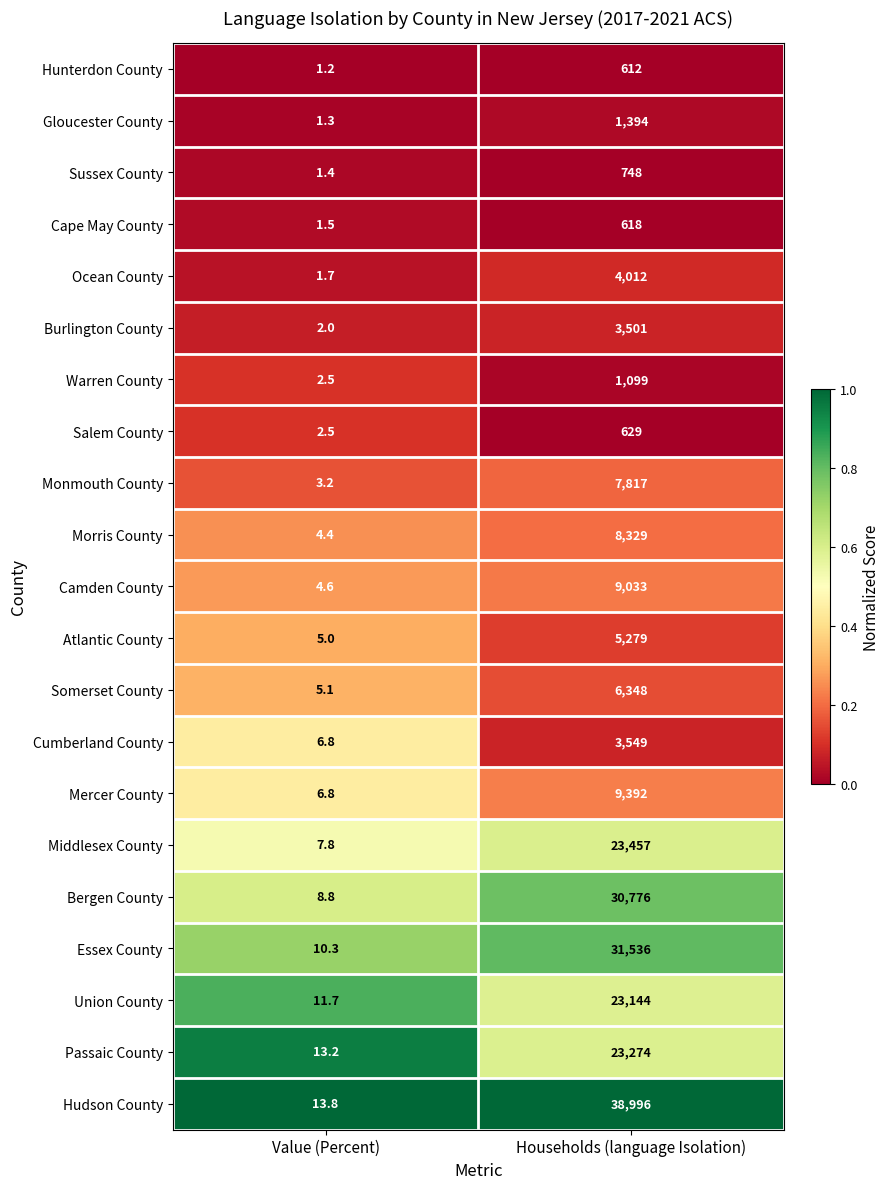

The value of Ocean County at Value (Percent) is 2.9. True or false?

False